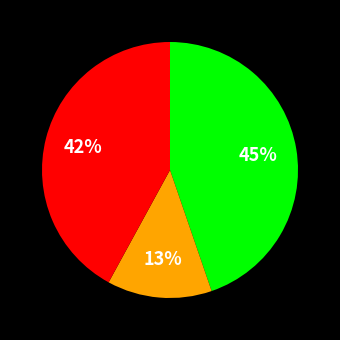

Does any single category account for the majority?

No